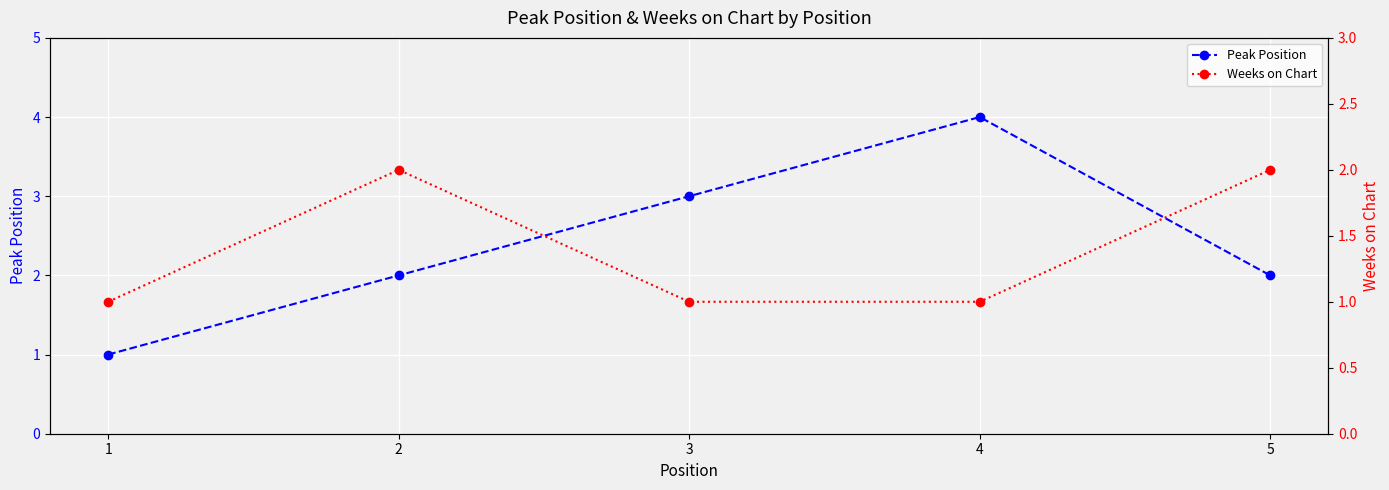

Which series changed the most between 1 and 2?

Peak Position